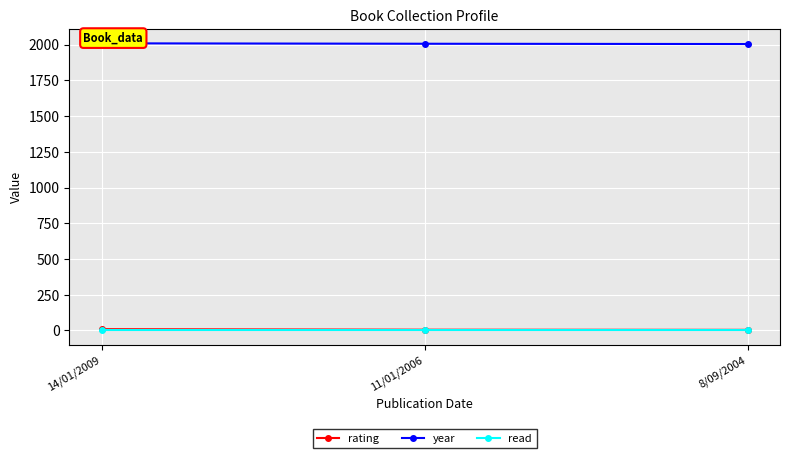

What is the lowest value of the year series?

2004